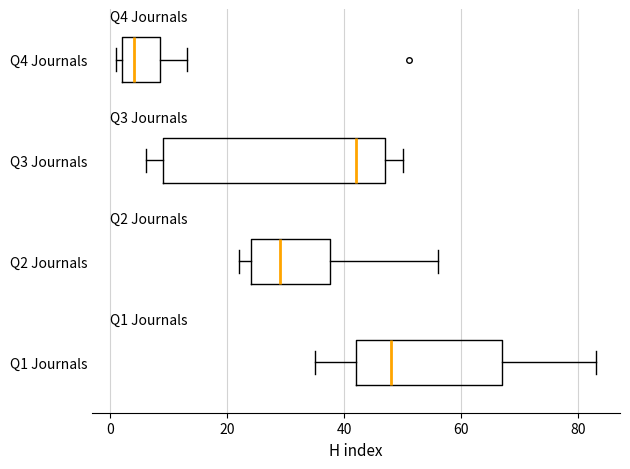

Which box has the furthest to the left median line?

Q4 Journals